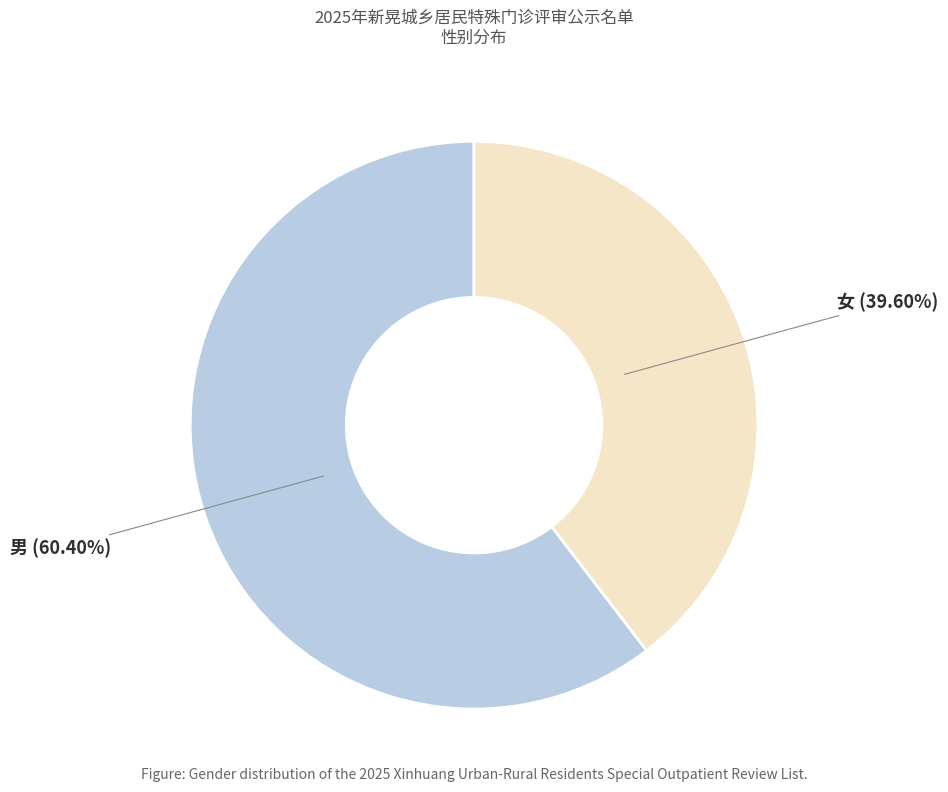

Count the number of slices in the pie.

2